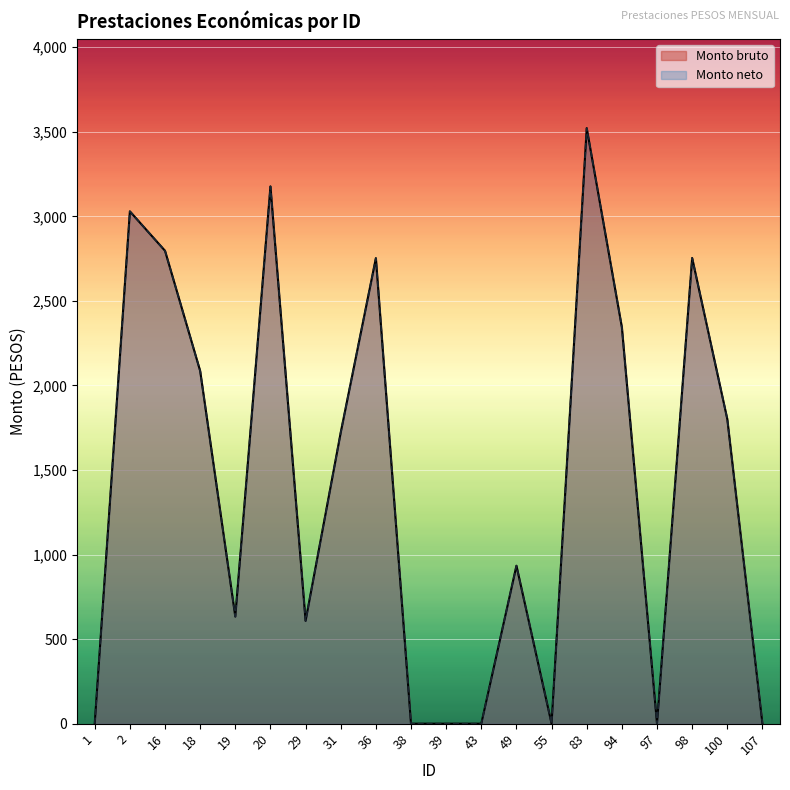

Does the chart display data point markers on the line(s)?

No